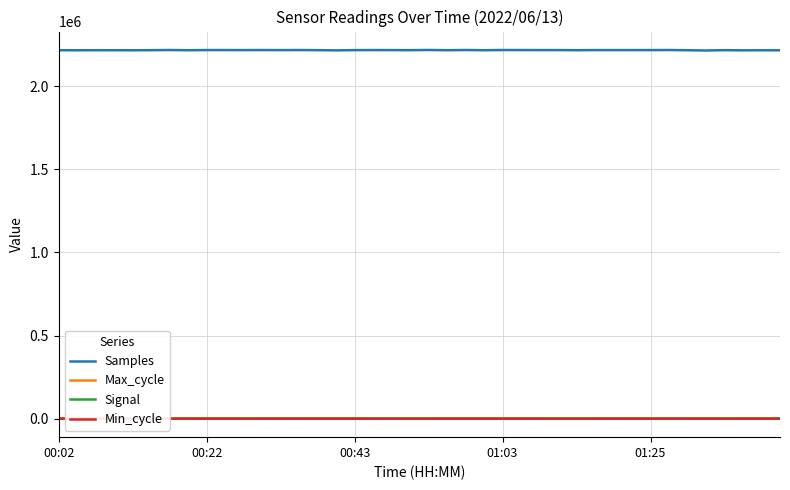

Is it true that Samples equals 2216044 at 00:02?

True